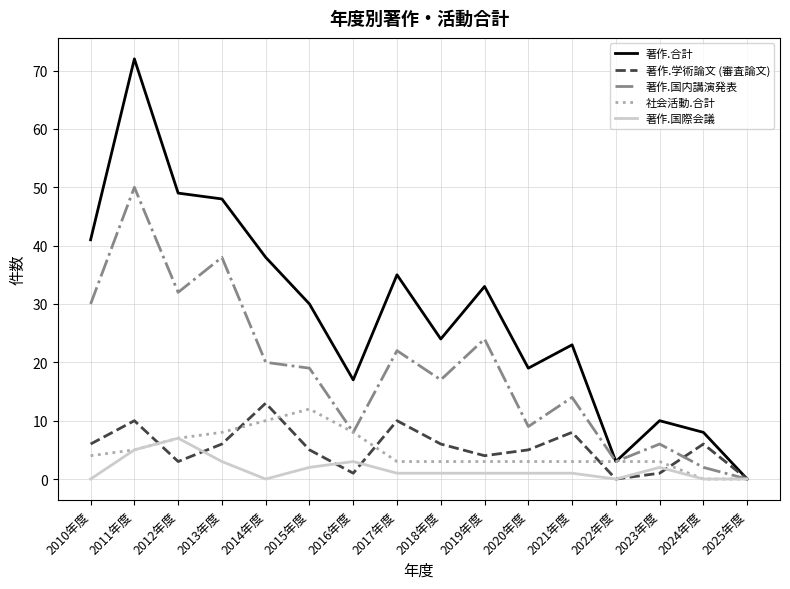

At how many categories does at least one series exceed 53?

1